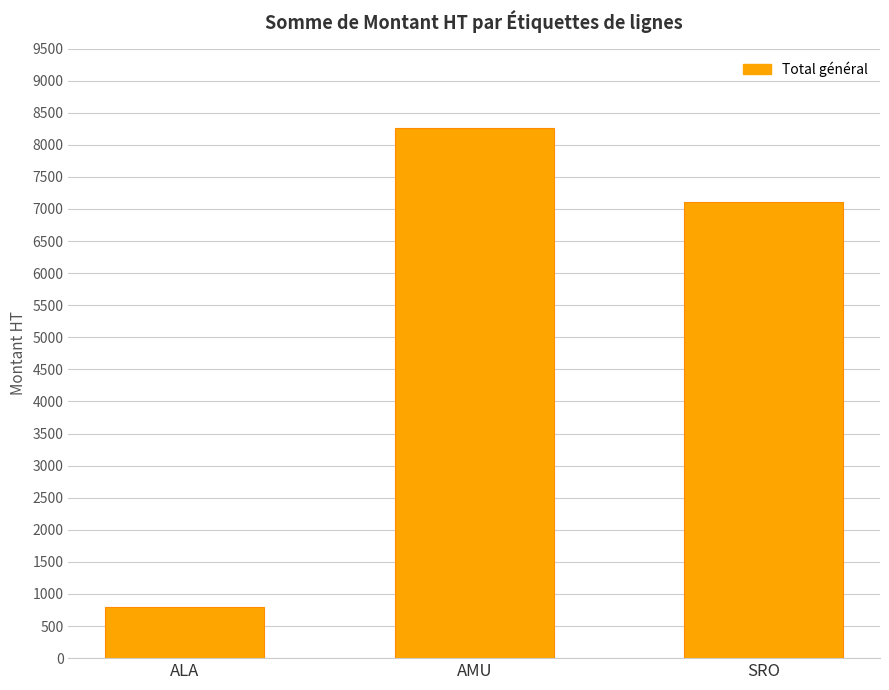

What value does the data have at SRO?

7110.1